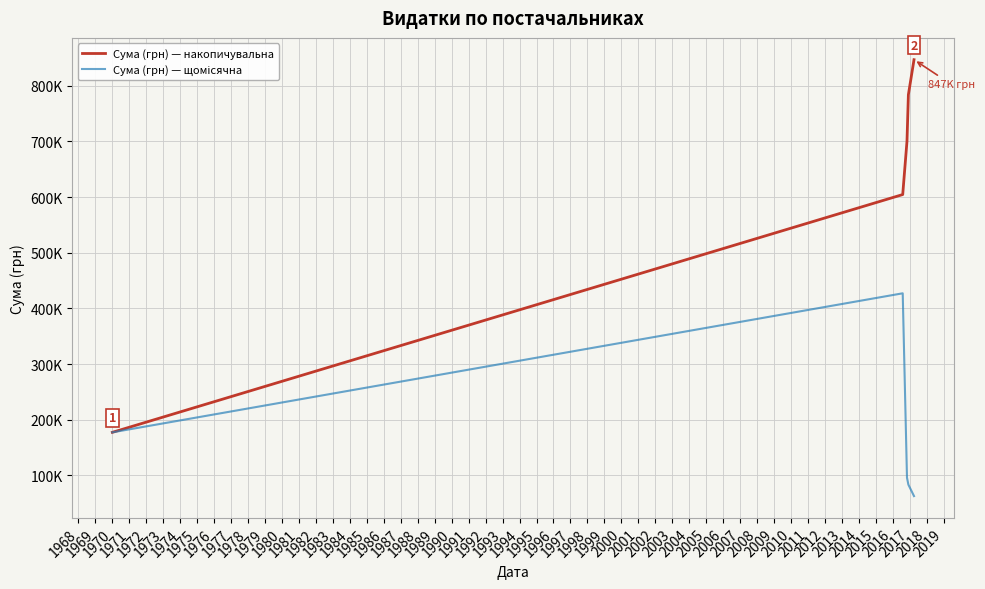

Reading right to left, extract all data points from this chart.

Сума (грн) — накопичувальна: 846961.2	784066.8	700604.8	604682.6	177429.9
Сума (грн) — щомісячна: 62894.4	83462.0	95922.2	427252.6	177429.9